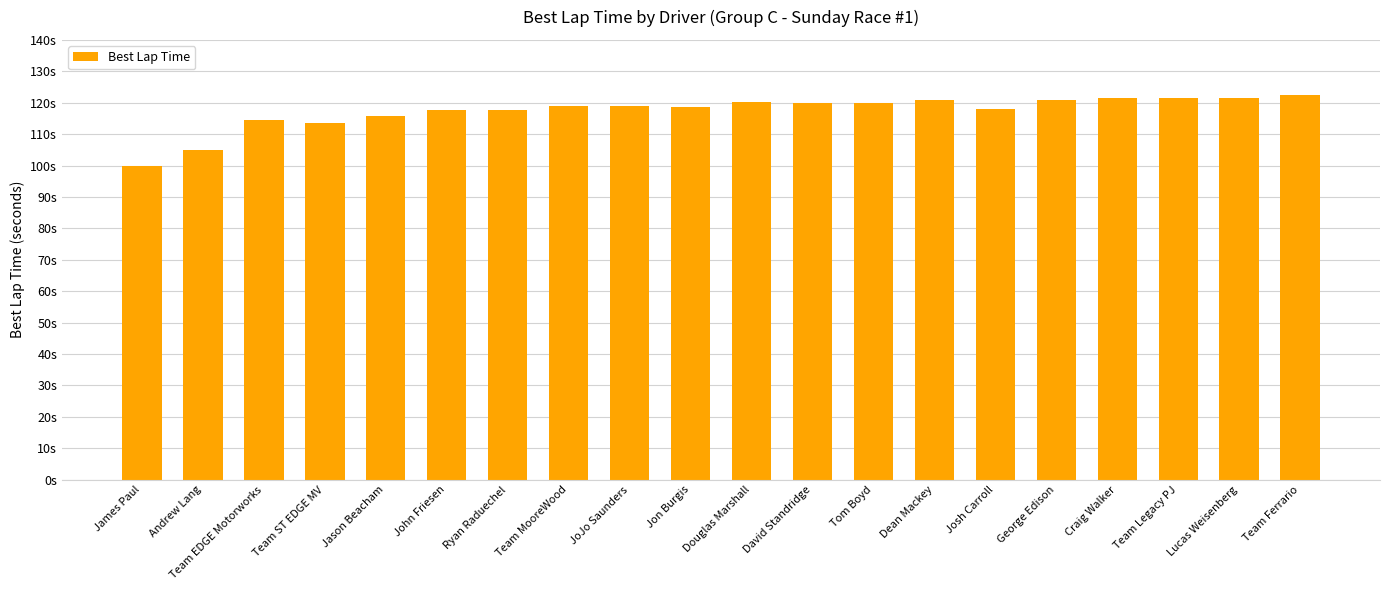

Reading left to right, transcribe all the data shown in this chart.

99.8	105.0	114.4	113.4	115.9	117.6	117.5	119.0	118.9	118.7	120.3	120.1	120.1	120.9	118.1	120.9	121.4	121.4	121.6	122.3